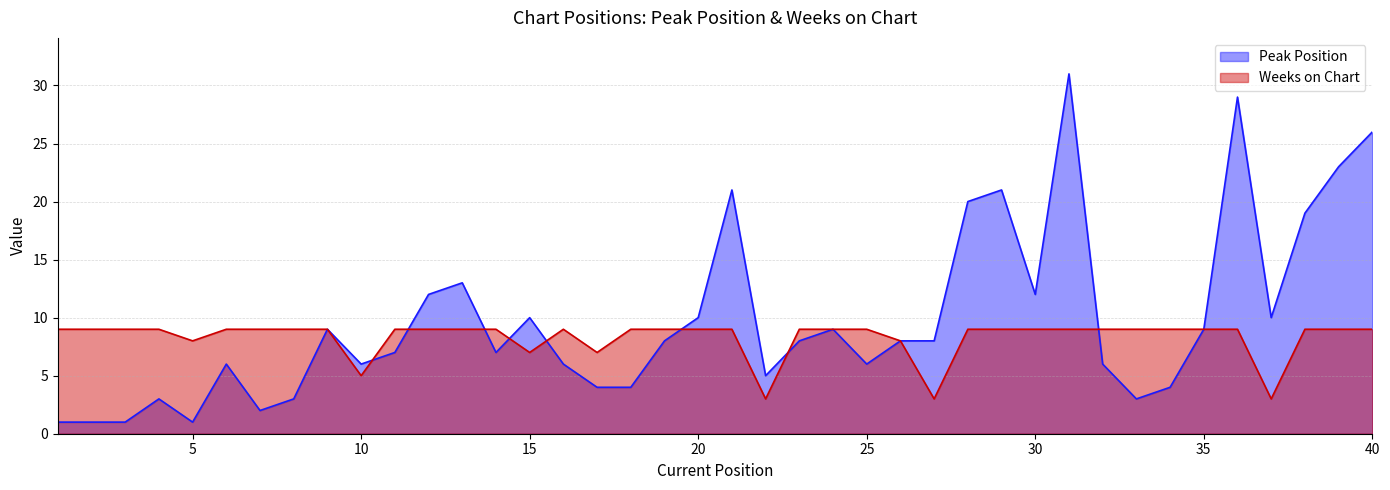

The value of Peak Position at 7 is 2. True or false?

True